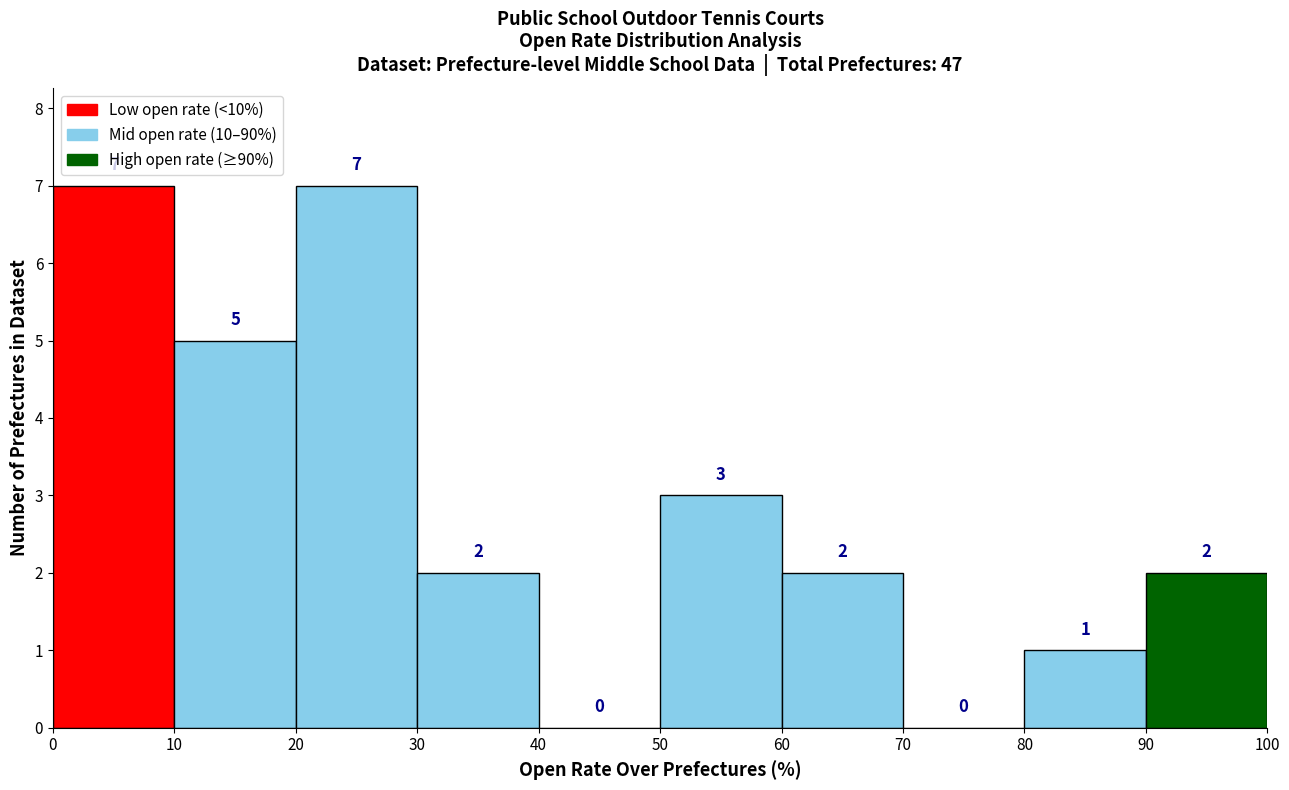

What is the height of the bar covering 20 to 30 on the x-axis?

7